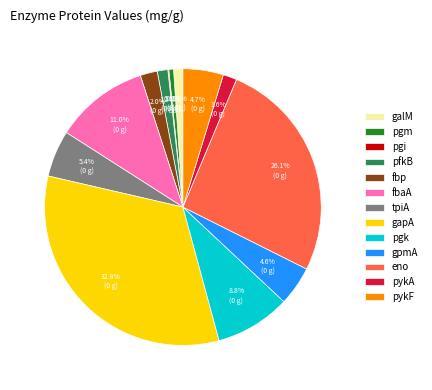

Does any single category account for the majority?

No